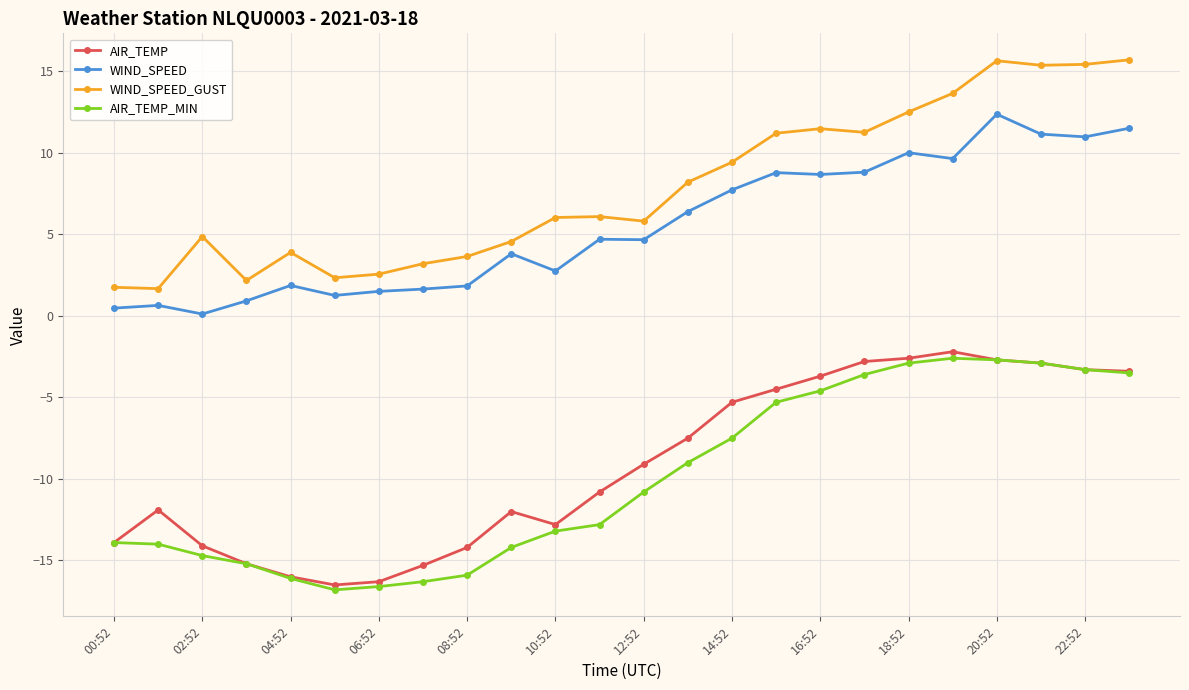

Which series has the largest total across all categories?

WIND_SPEED_GUST